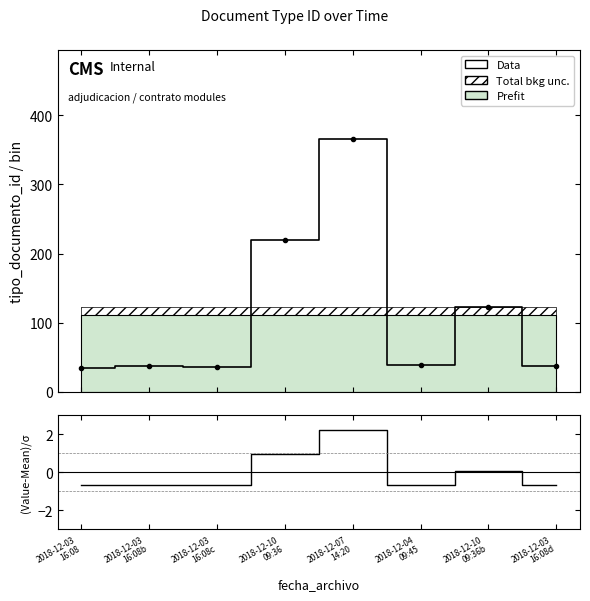

Between 2018-12-03
16:08b and 2018-12-03
16:08d, which series saw the biggest shift?

Data